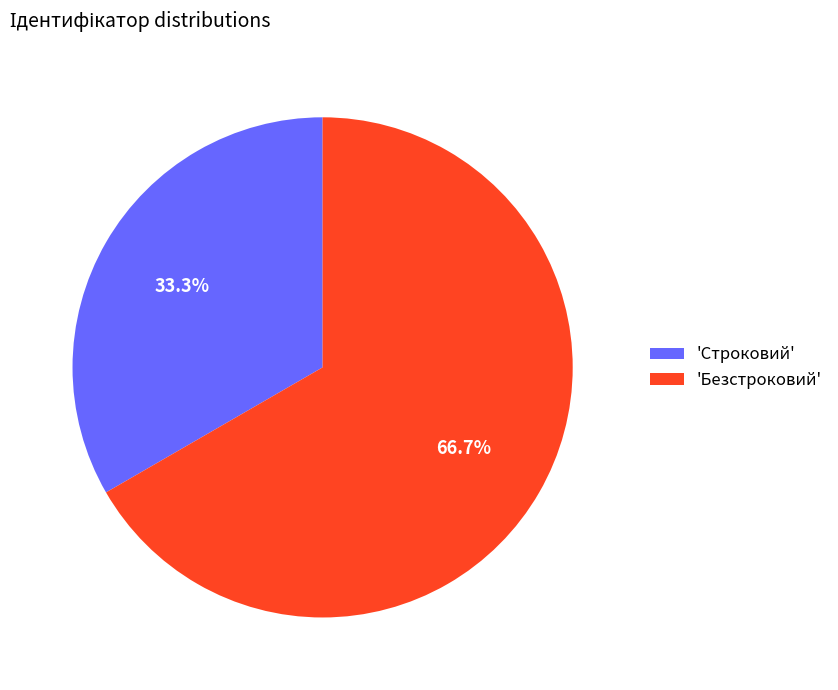

Between 'Строковий' and 'Безстроковий', which is larger?

'Безстроковий'